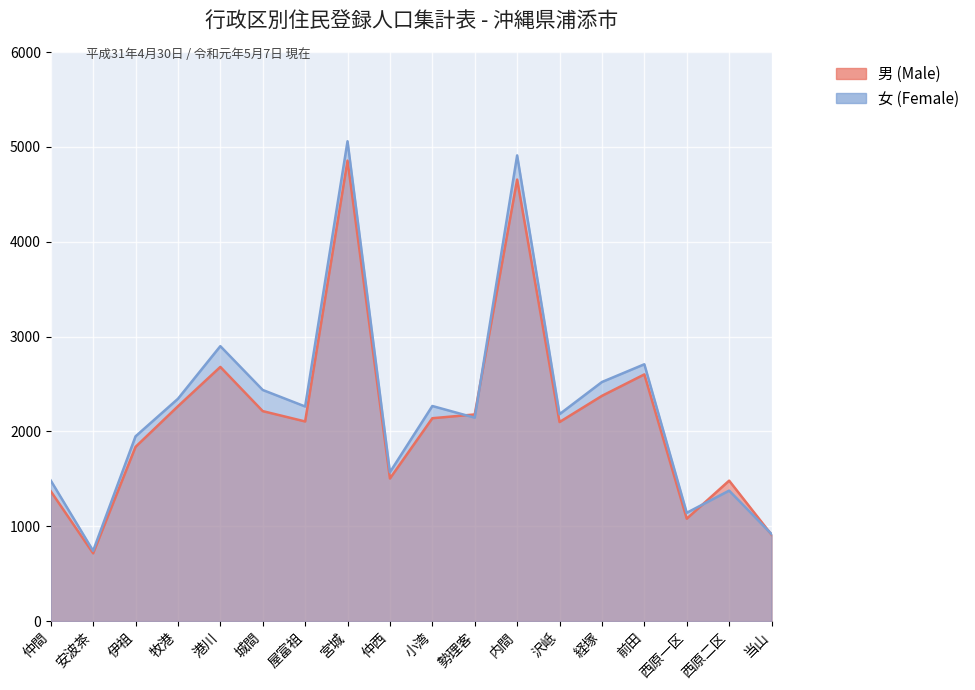

Between 経塚 and 勢理客, which is larger?

経塚